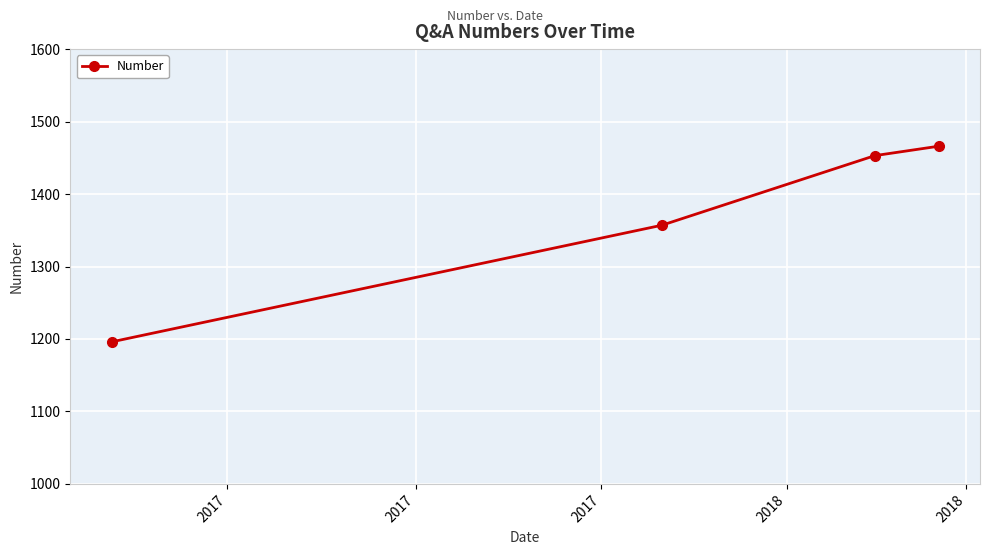

What is the greatest value displayed?

1466